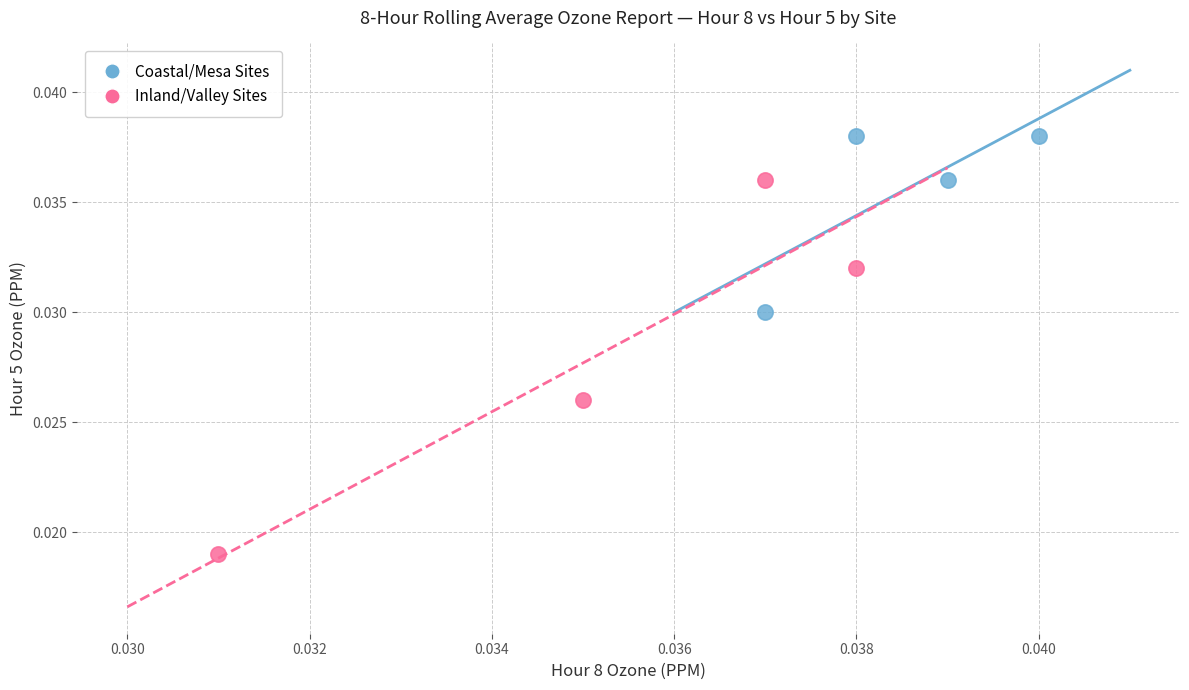

What are all the series names shown in the legend?

Coastal/Mesa Sites, Inland/Valley Sites